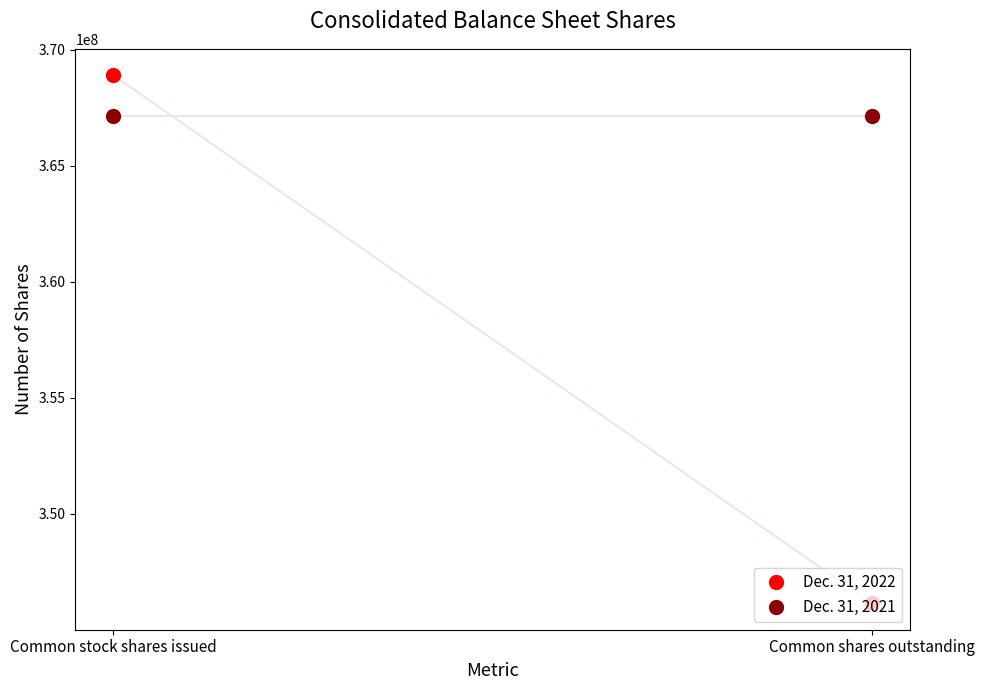

What is the smallest value displayed?

346151157